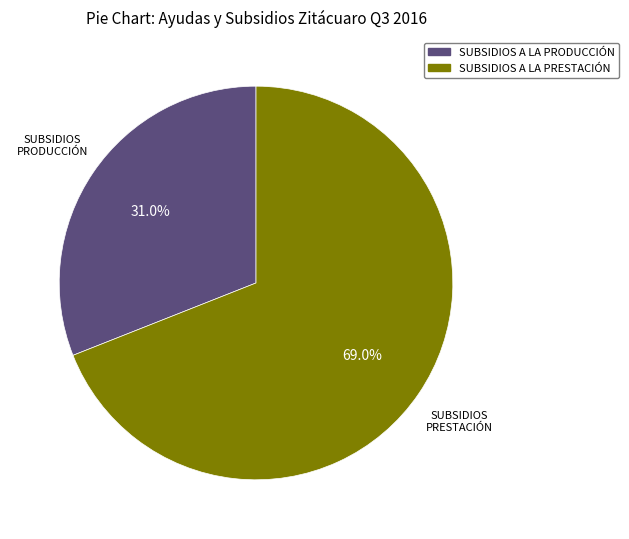

Between SUBSIDIOS A LA PRESTACIÓN and SUBSIDIOS A LA PRODUCCIÓN, which is larger?

SUBSIDIOS A LA PRESTACIÓN